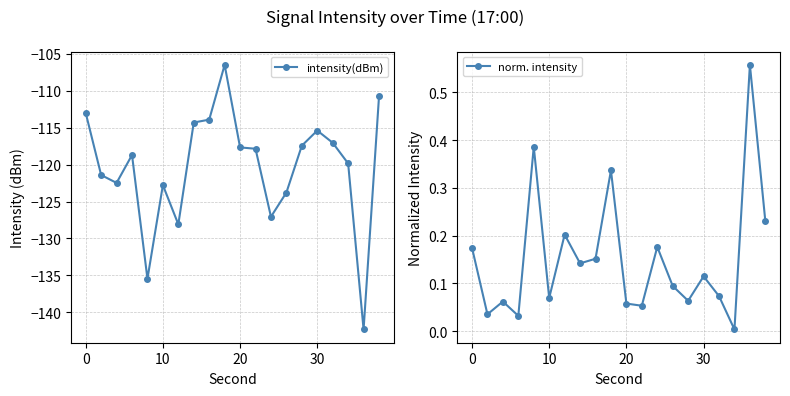

The value of intensity(dBm) at 30 is -29.7. True or false?

False